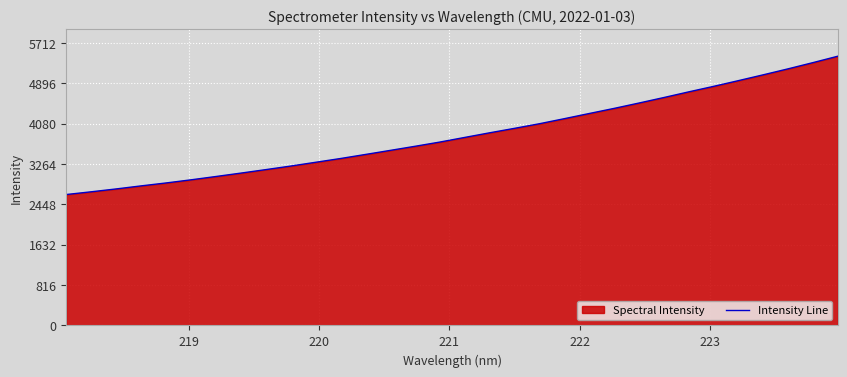

What is the minimum value shown in the chart?

2645.6